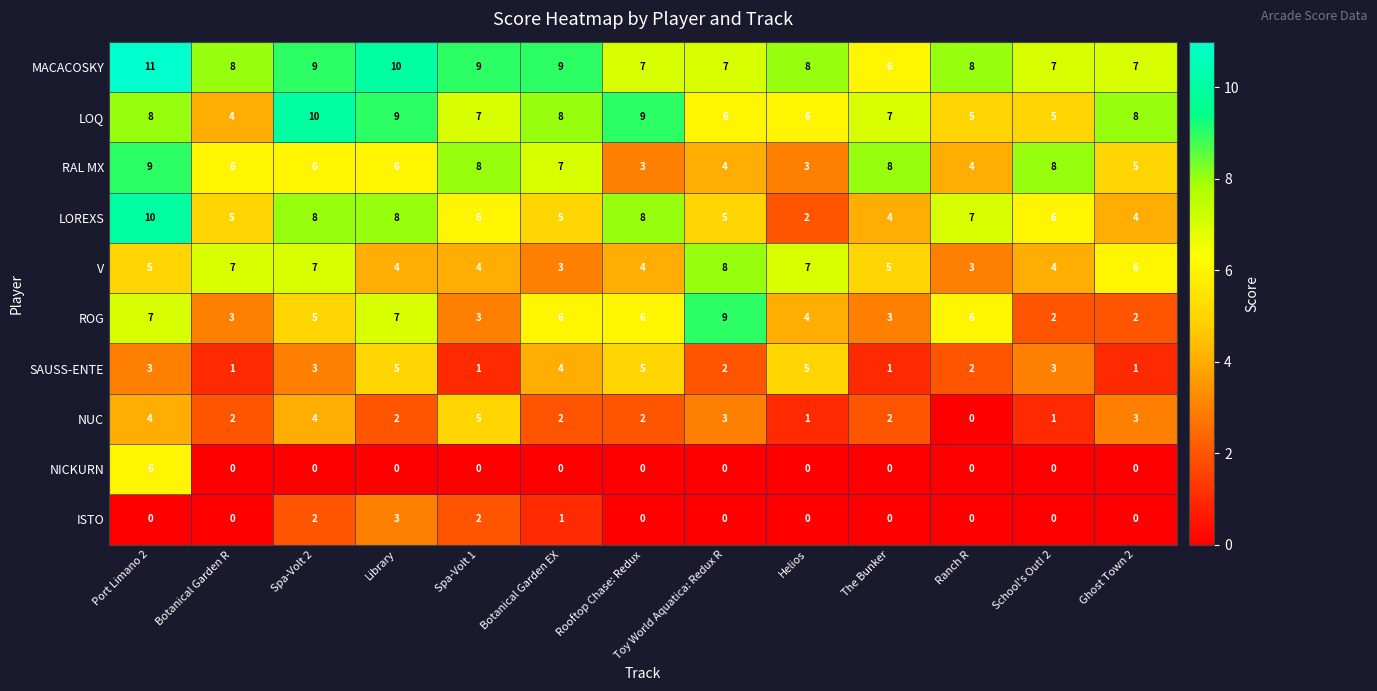

What is the maximum value shown in the chart?

11